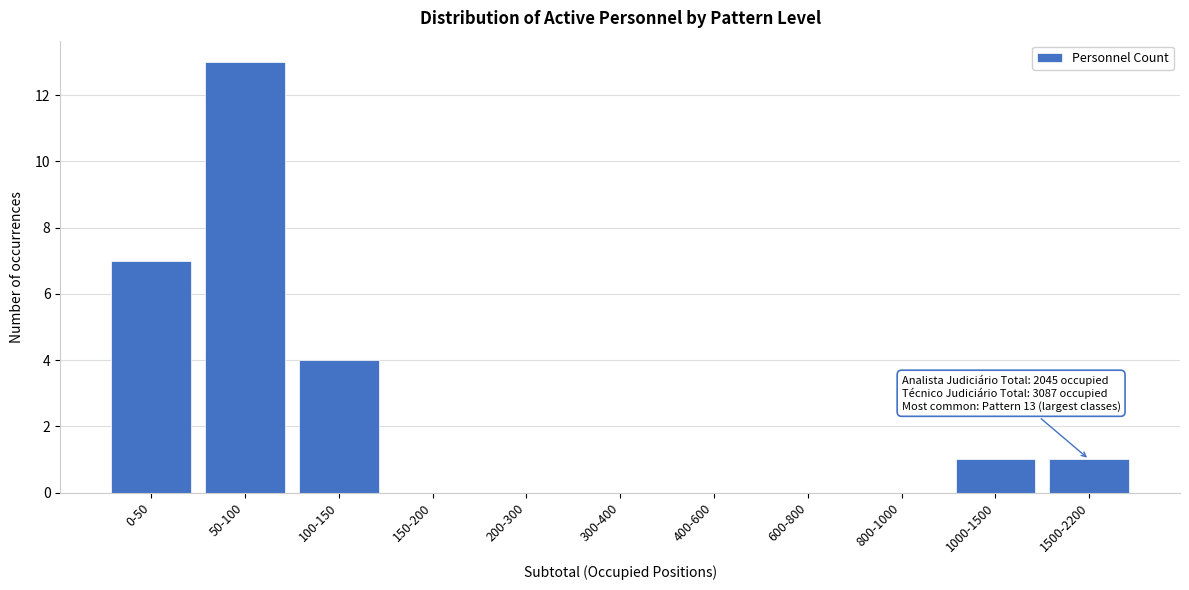

Reading left to right, extract all data points from this chart.

0-50=7	50-100=13	100-150=4	150-200=0	200-300=0	300-400=0	400-600=0	600-800=0	800-1000=0	1000-1500=1	1500-2200=1